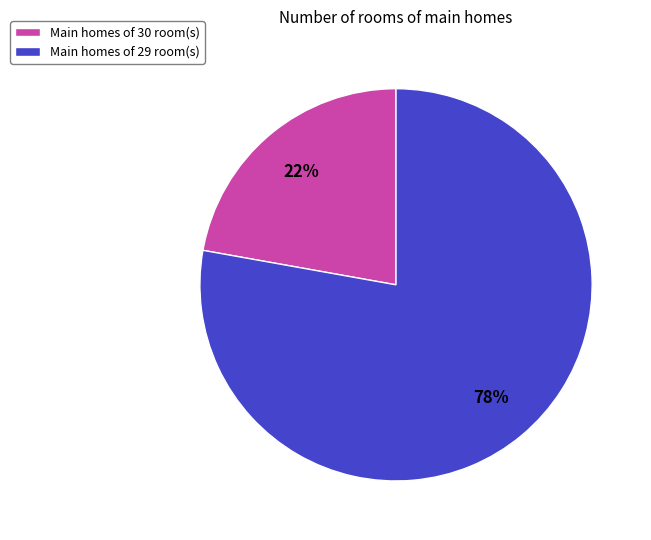

What is the majority slice?

Main homes of 29 room(s)